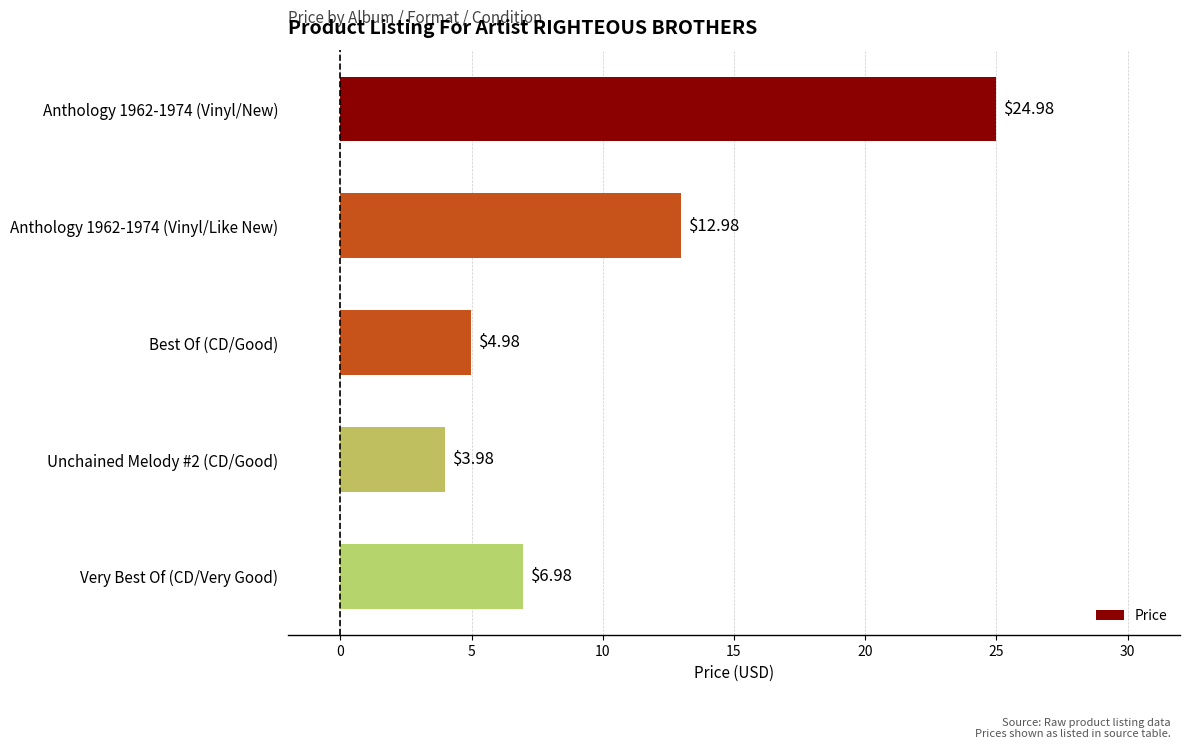

What is the label of the 5th bar from the top?

Very Best Of (CD/Very Good)